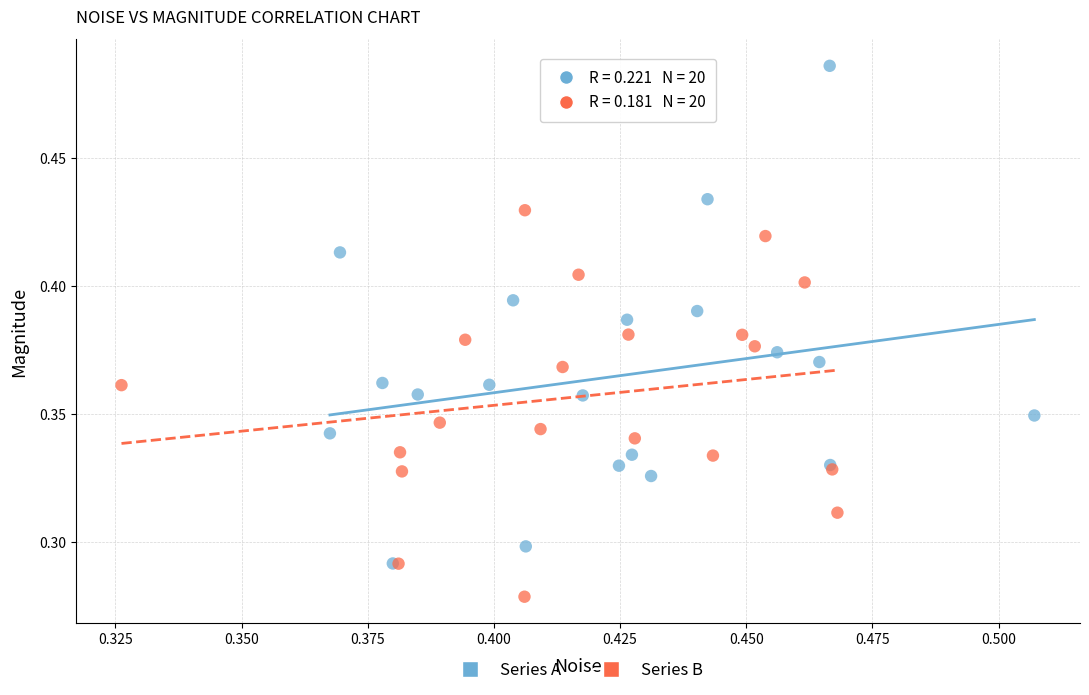

Which series reaches the maximum Y coordinate?

Series A